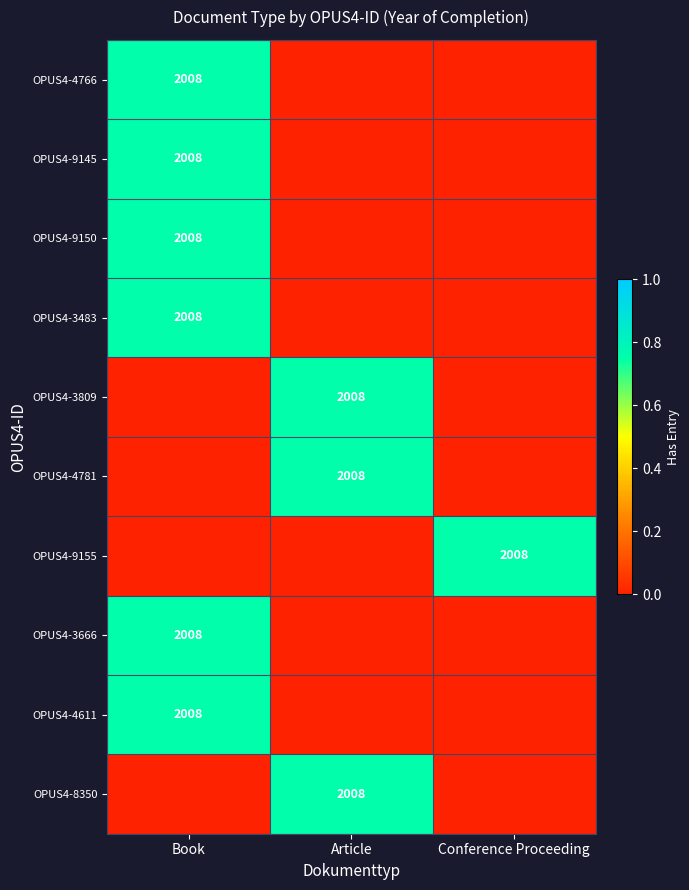

True or false: OPUS4-3483 has a value of 2008 at Book.

True